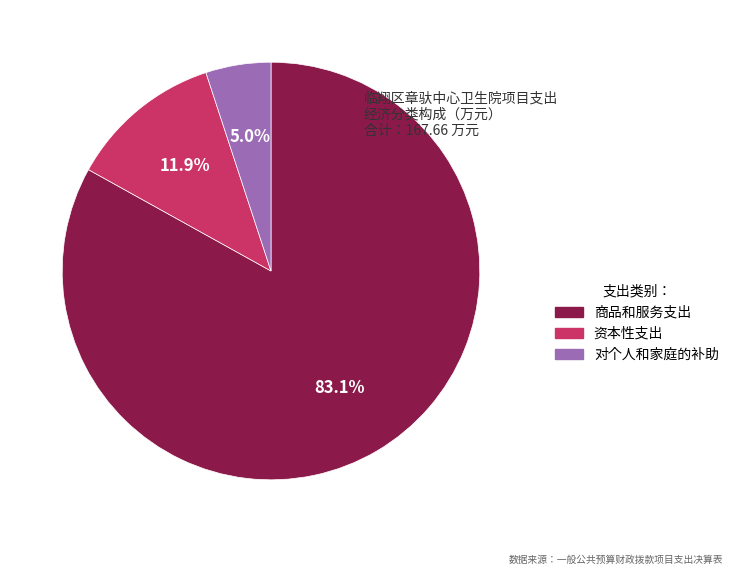

Is there any slice that represents more than half of the pie?

Yes